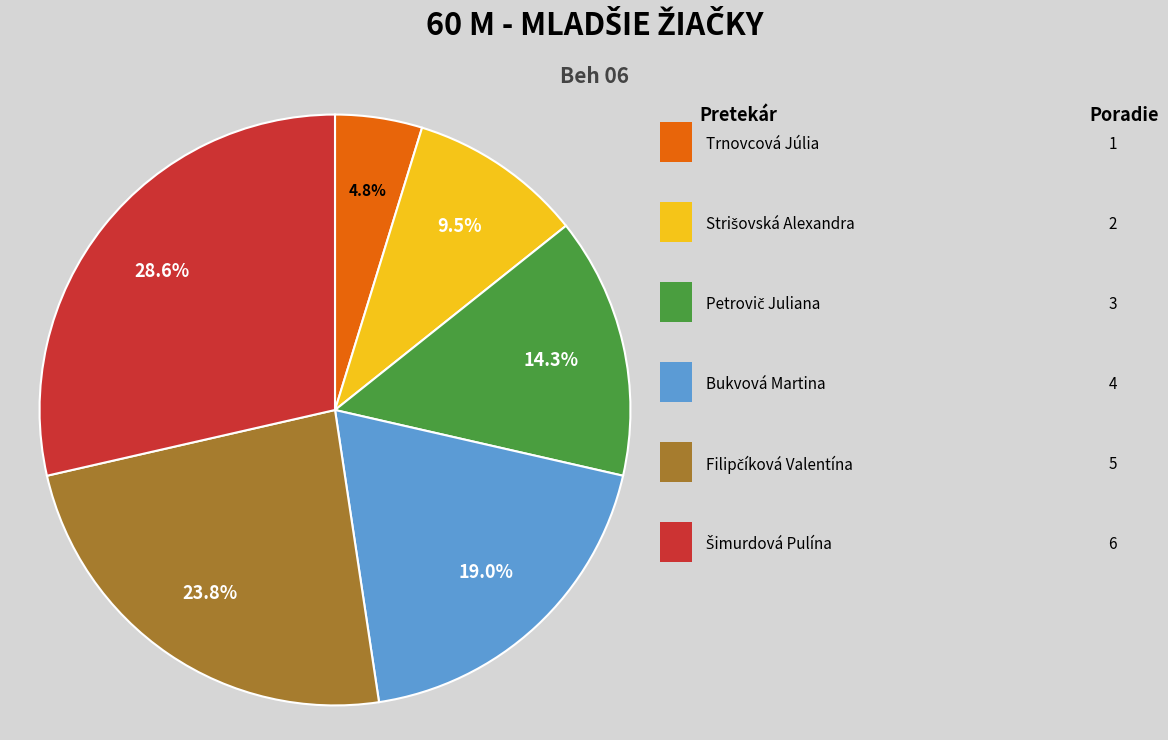

Is there any slice that represents more than half of the pie?

No